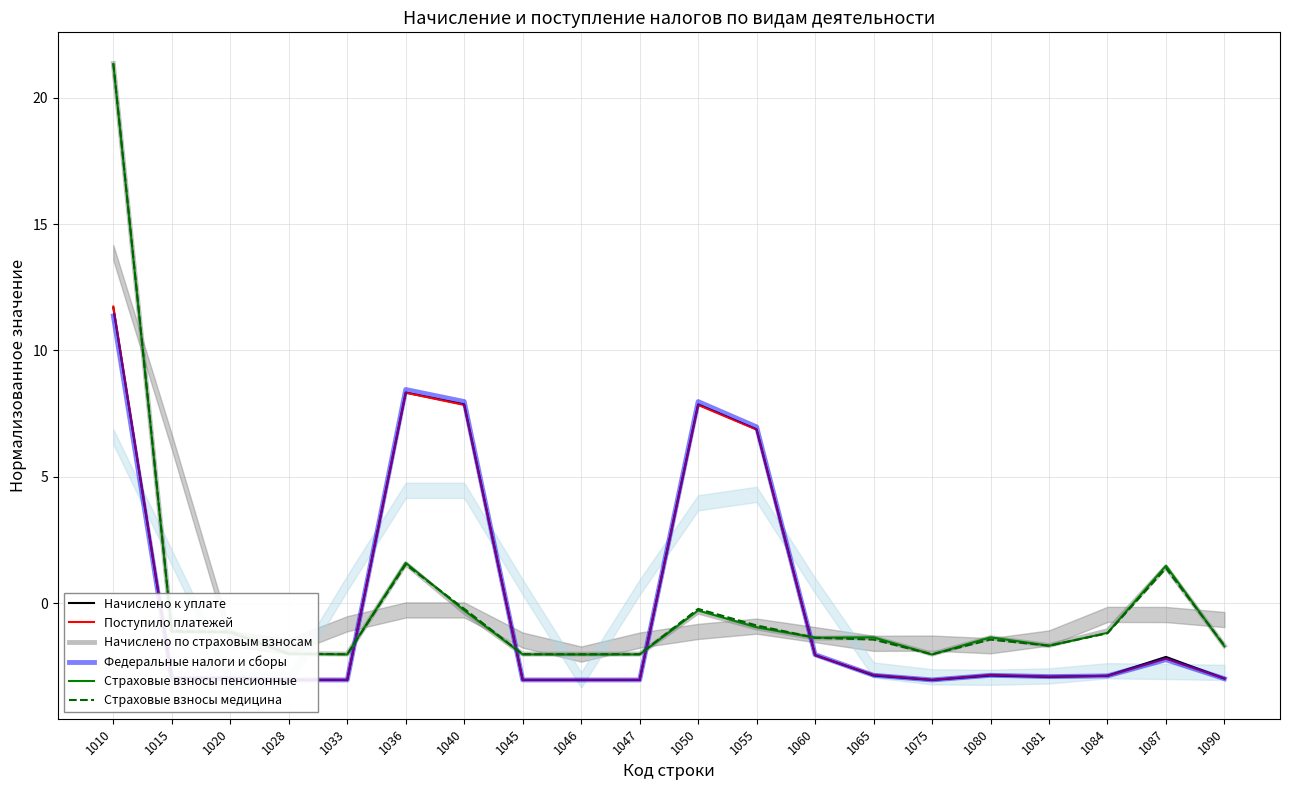

What is the minimum value for Федеральные налоги и сборы?

-3.0